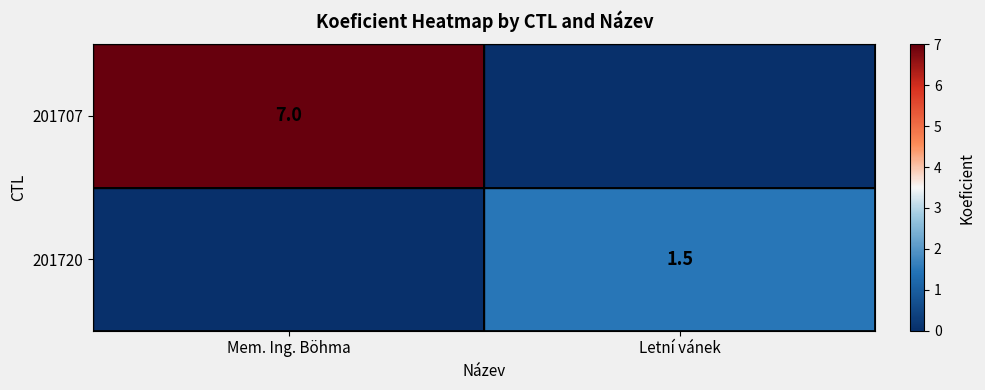

True or false: 201707 has a value of 7.0 at Mem. Ing. Böhma.

True